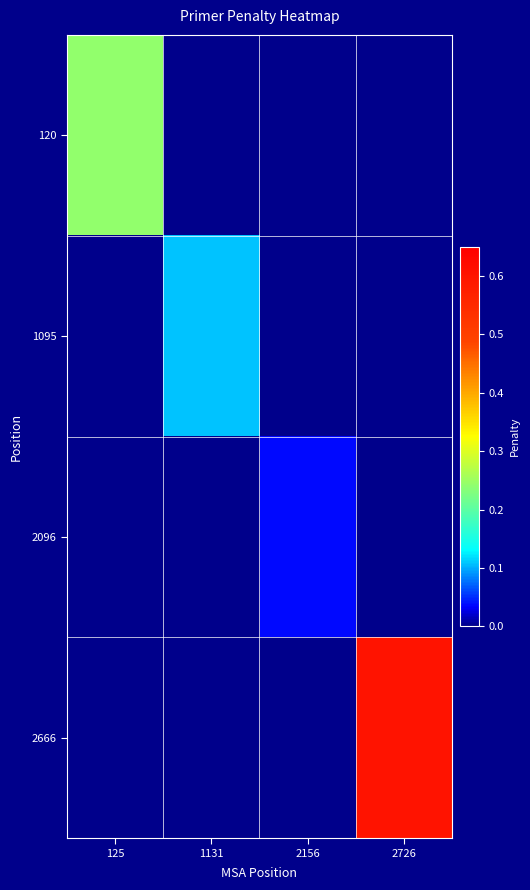

Reading left to right, list all the values displayed in this chart.

120: 125=0.2	1131=0.0	2156=0.0	2726=0.0
1095: 125=0.0	1131=0.1	2156=0.0	2726=0.0
2096: 125=0.0	1131=0.0	2156=0.0	2726=0.0
2666: 125=0.0	1131=0.0	2156=0.0	2726=0.6